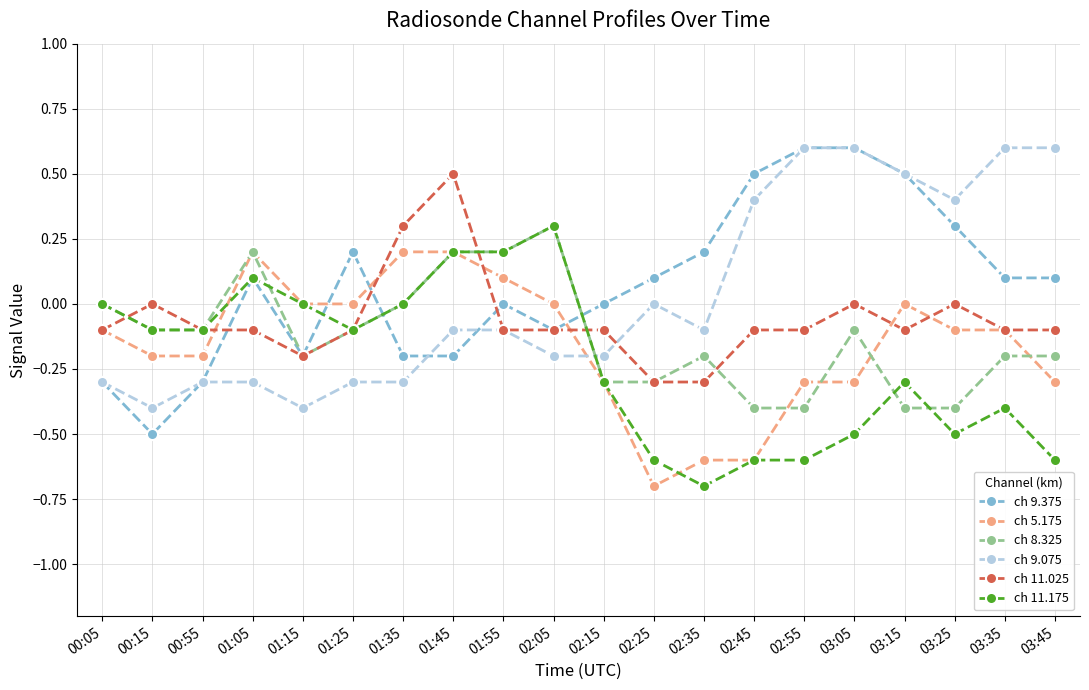

The ch 11.025 series shows -0.1 at 02:15. True or false?

True